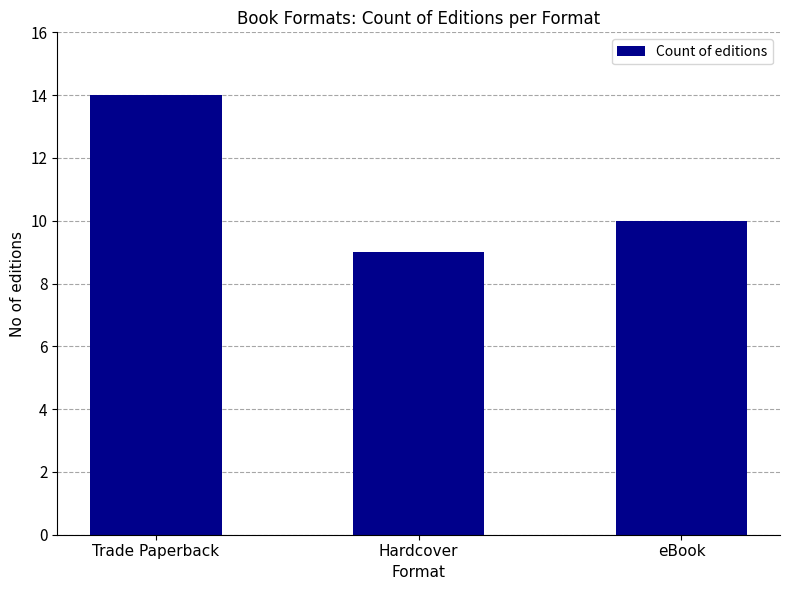

What is the change in value from Trade Paperback to Hardcover?

-5